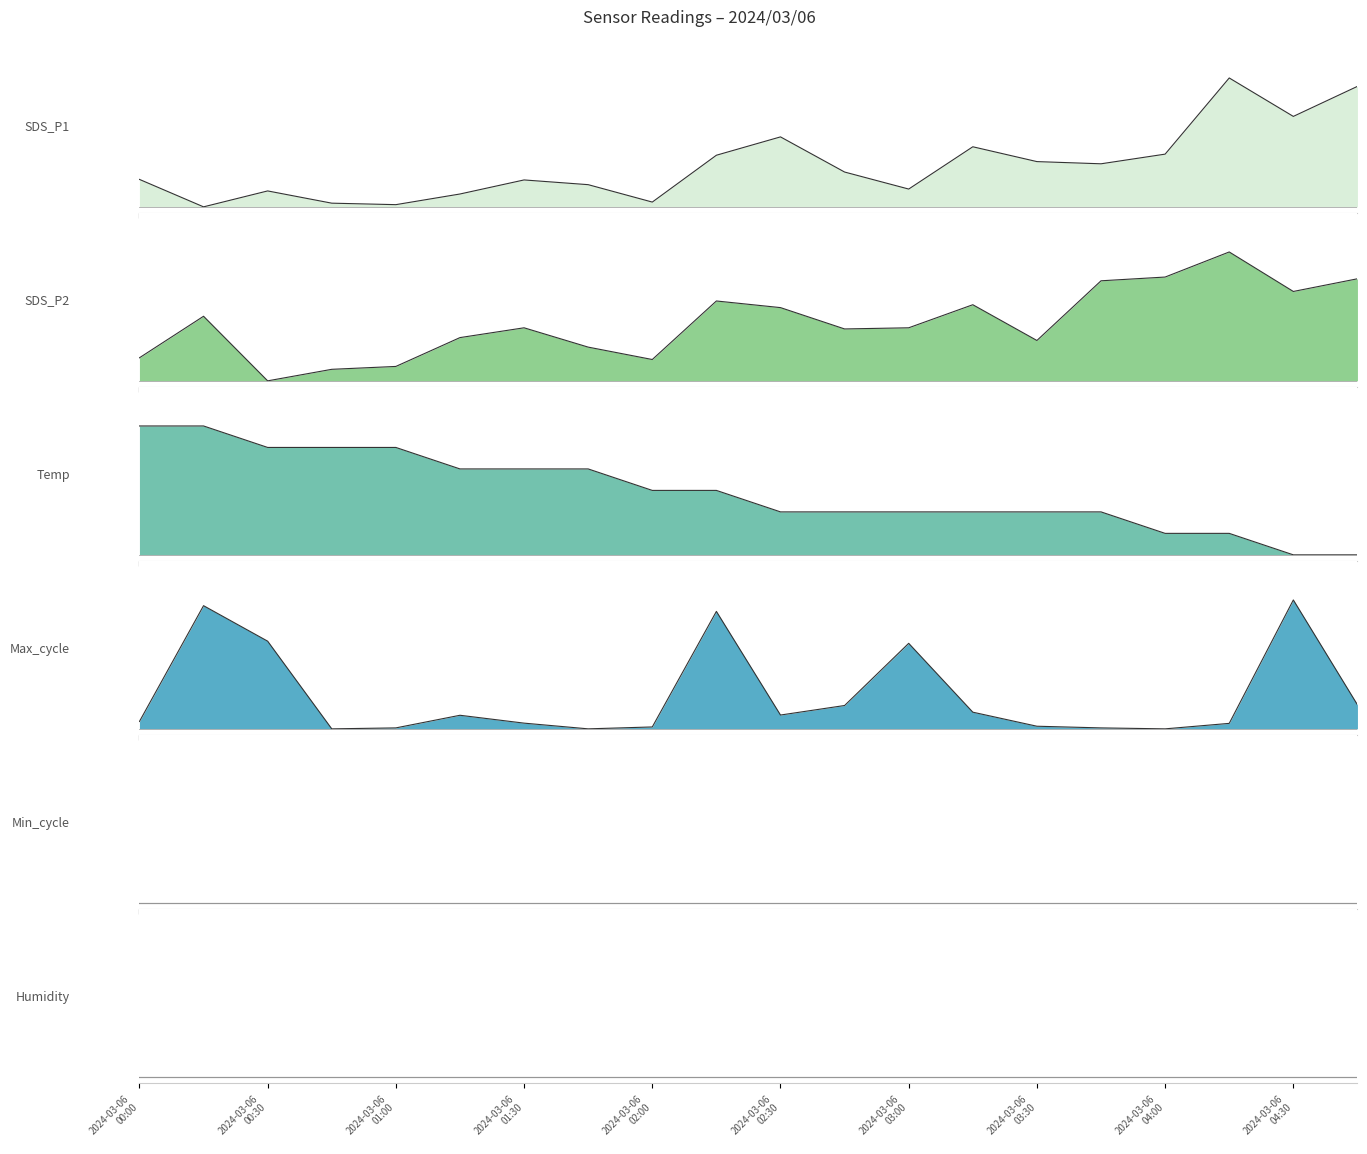

Which series changed the most between 2024/03/06 00:15 and 2024/03/06 04:45?

Temp